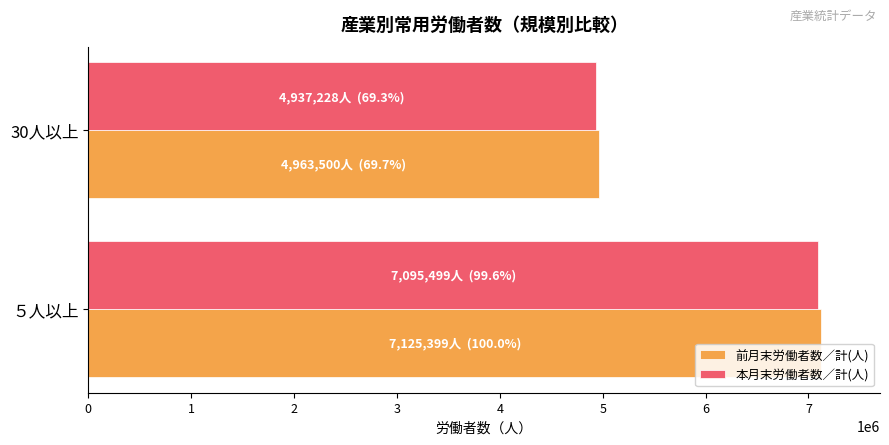

Where is 前月末労働者数／計(人) nearest to the value 6044449?

30人以上